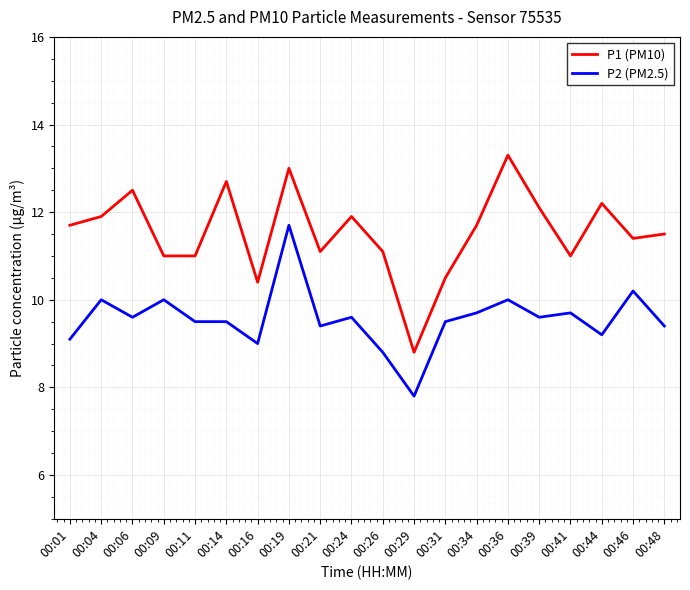

True or false: P2 (PM2.5) has a value of 12.8 at 00:41.

False